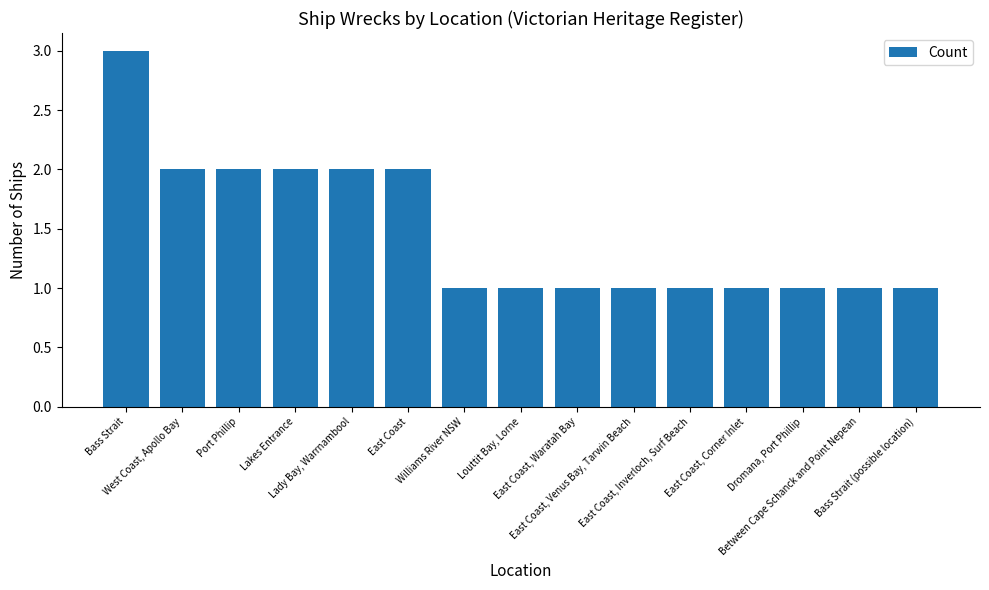

What is the maximum value shown in the chart?

3